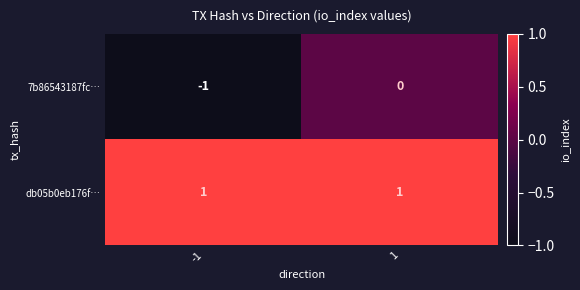

Which series has the largest total across all categories?

db05b0eb176f…